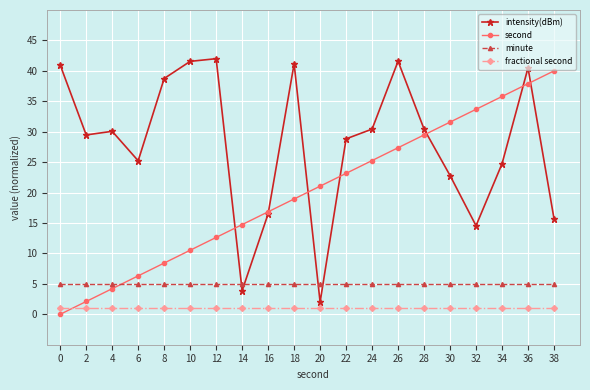

List the series in order of their peak value, lowest first.

fractional second, minute, second, intensity(dBm)